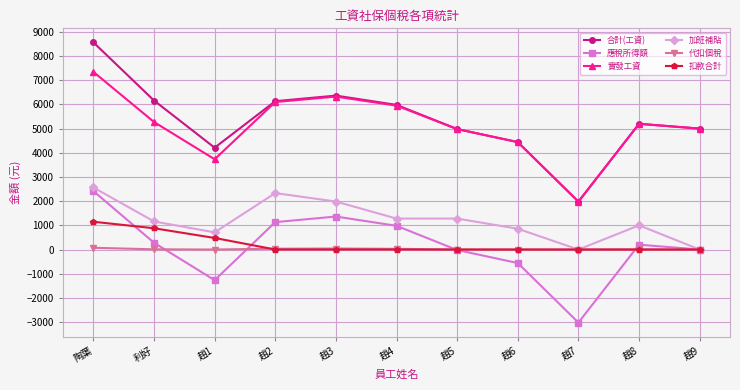

At which category does the chart reach its peak across all series?

陶葉